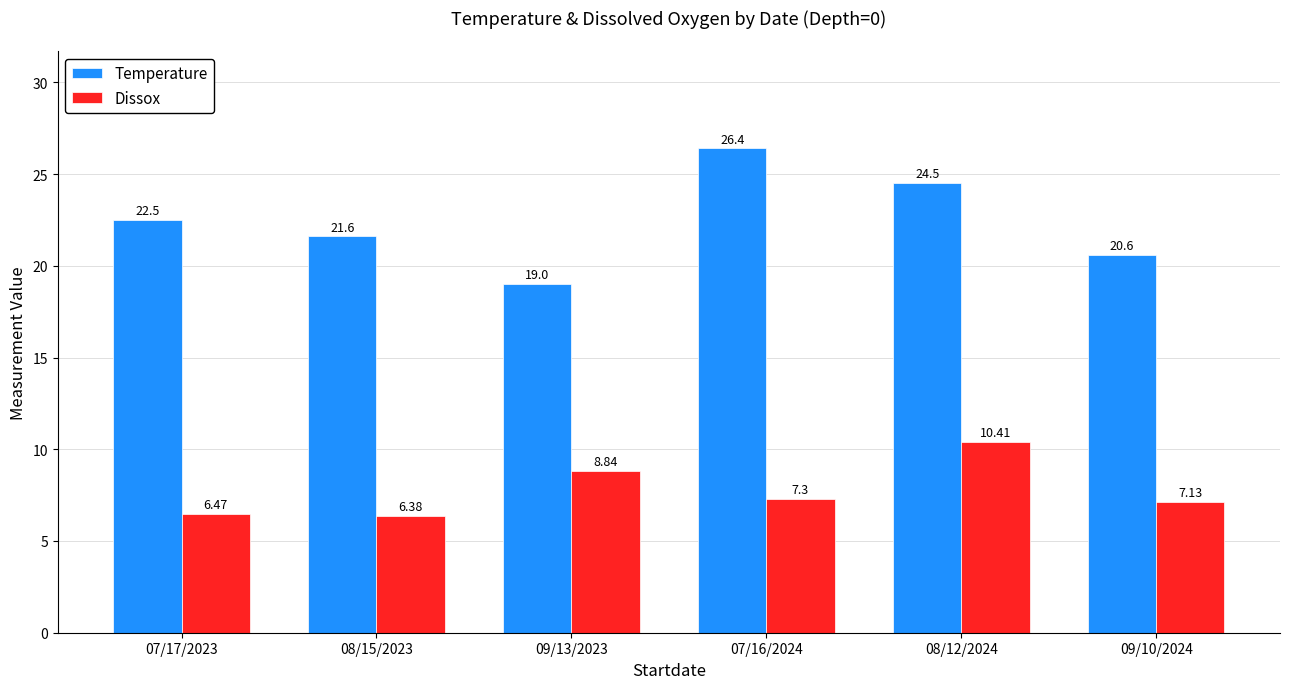

How many groups of bars are there?

6